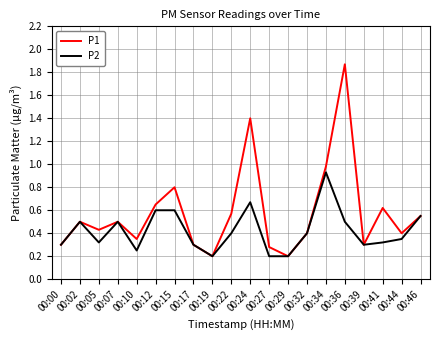

The P1 series shows 0.2 at 00:19. True or false?

True